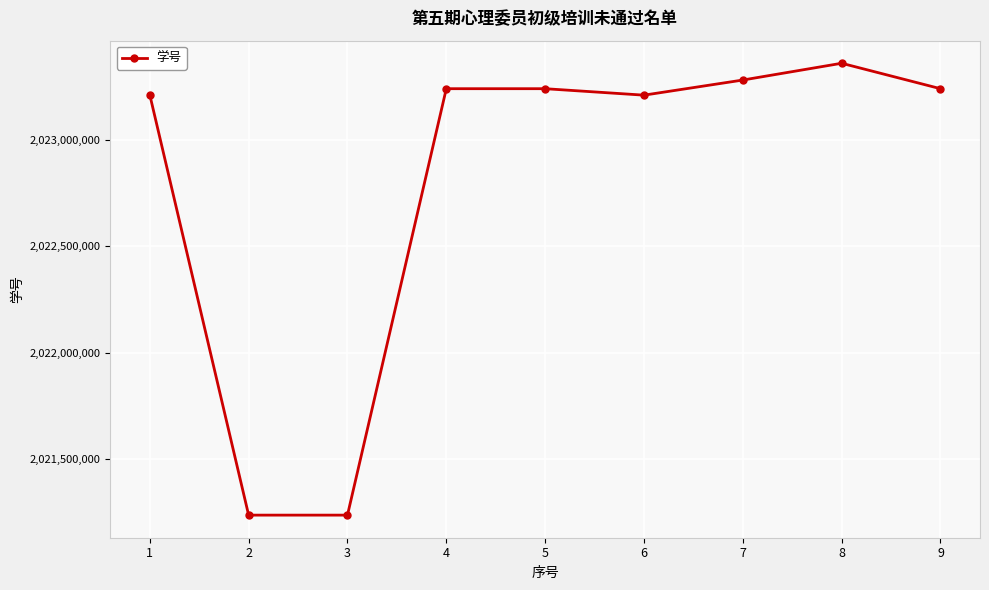

The value at 9 is 506403927. True or false?

False